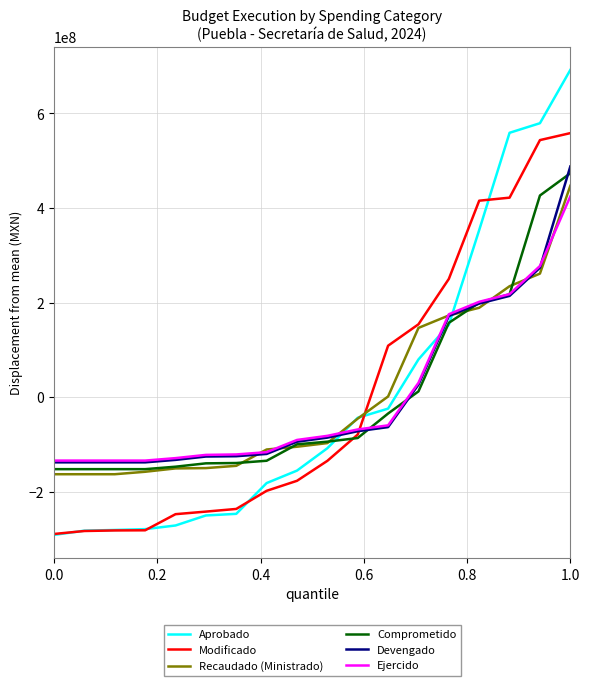

Which series has the widest spread of values?

Aprobado